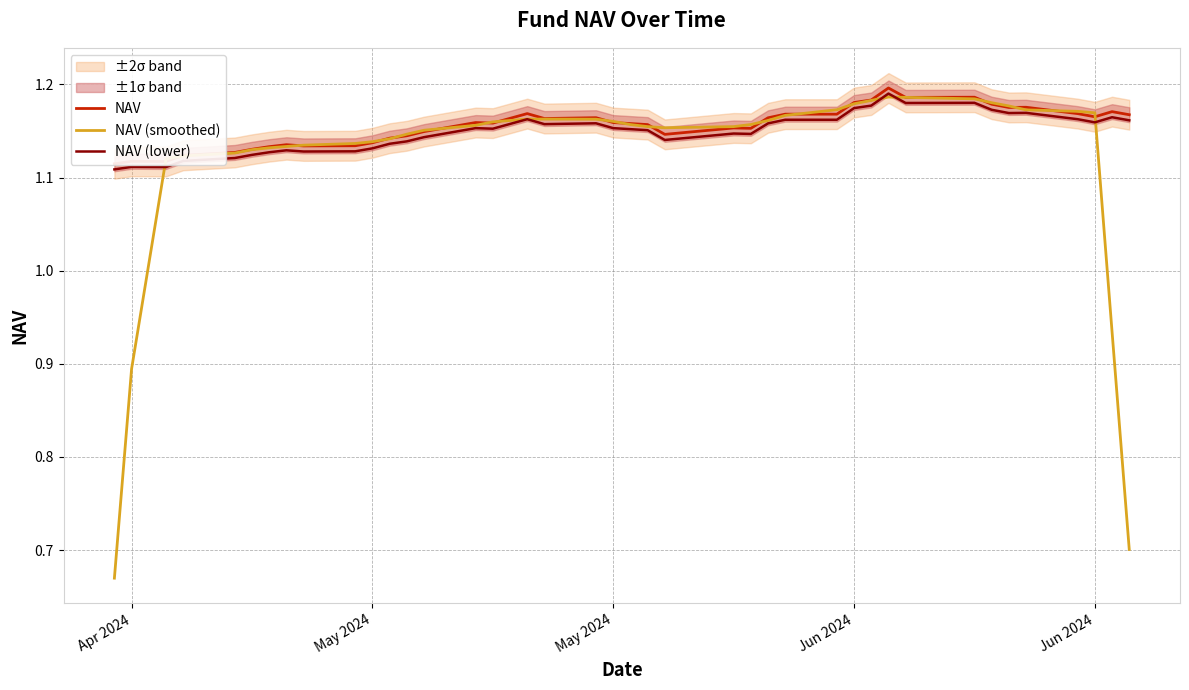

Is the value of NAV at 32 greater than the value of NAV (smoothed) at 14?

Yes